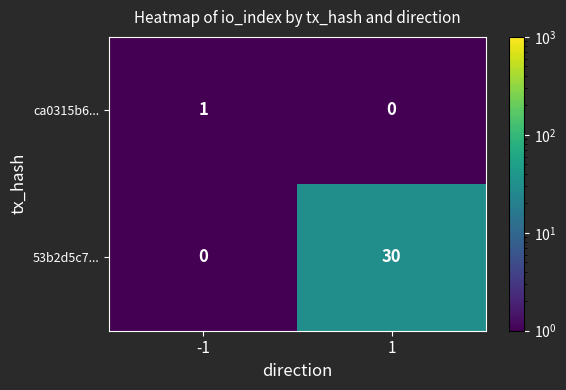

Reading right to left, transcribe all the data shown in this chart.

ca0315b6...: 0	1
53b2d5c7...: 30	0